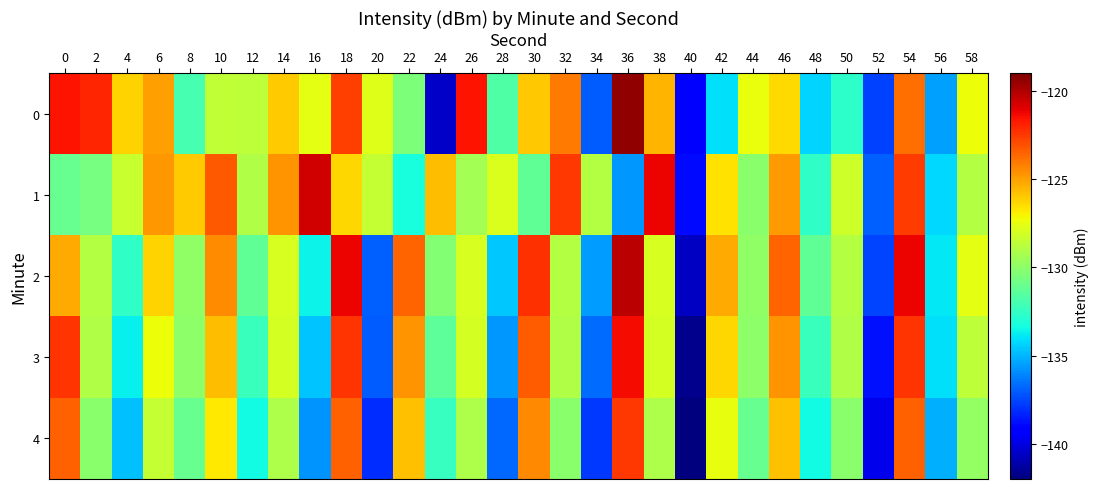

Between 28 and 2, which is larger?

2